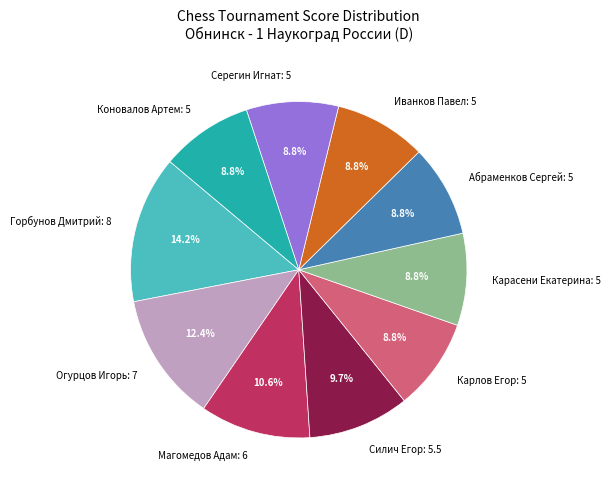

Is there any slice that represents more than half of the pie?

No